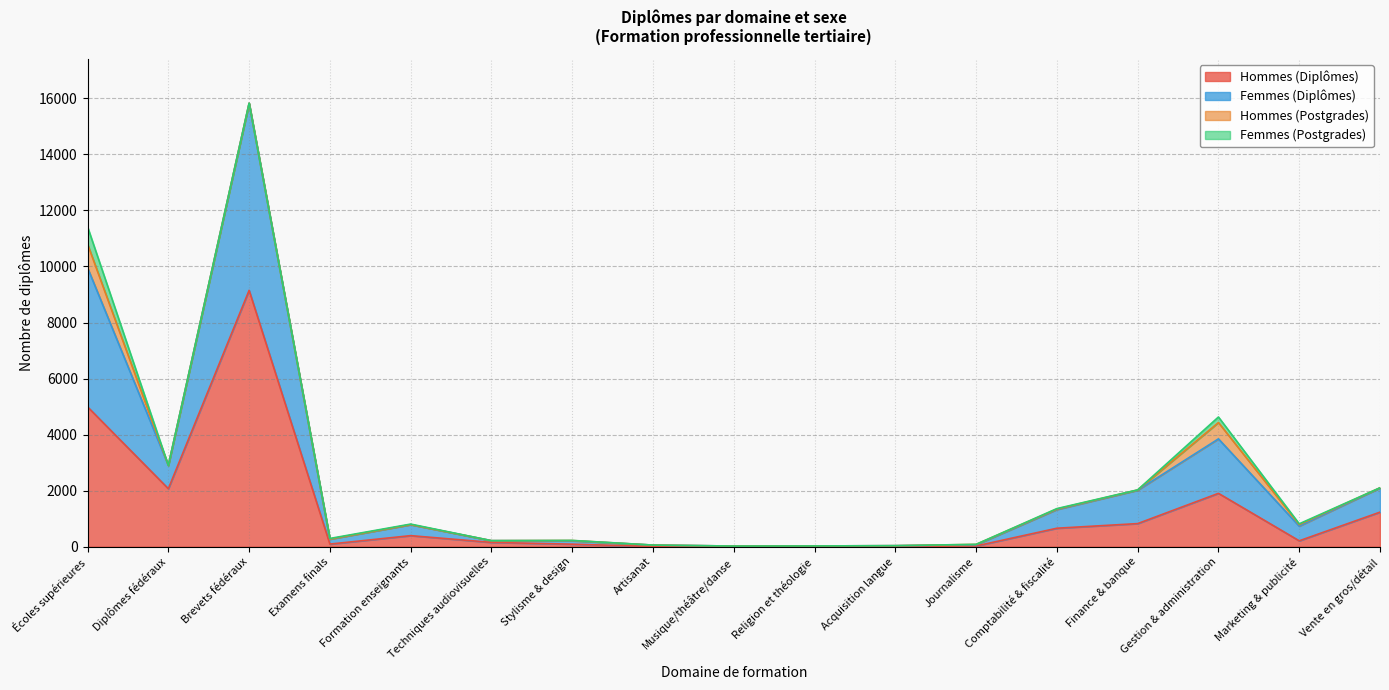

At which label does Femmes (Diplômes) reach its peak?

Brevets fédéraux